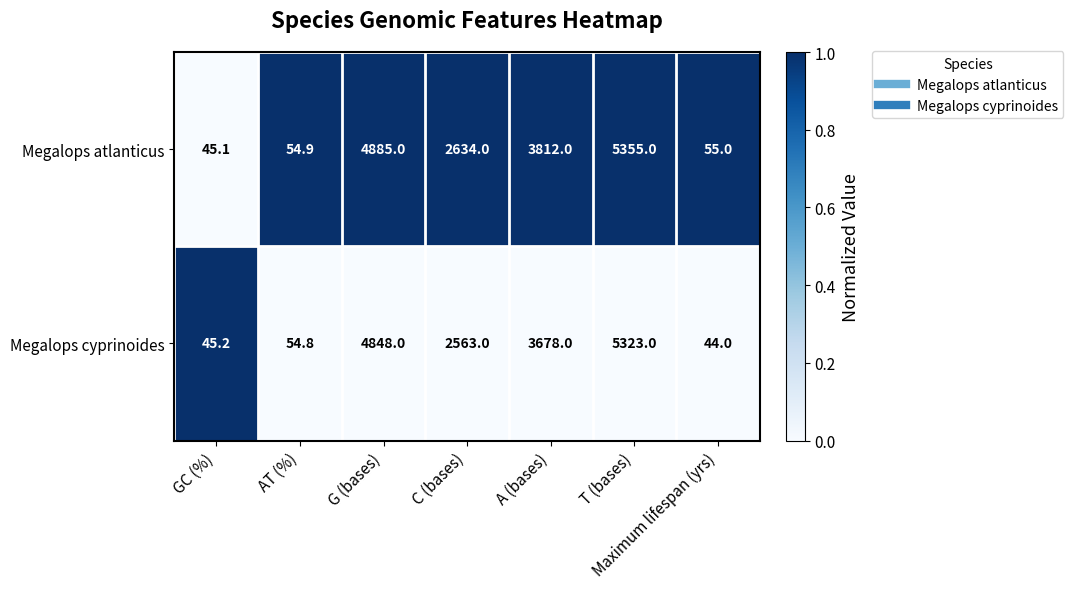

At which category does the chart reach its minimum across all series?

Maximum lifespan (yrs)